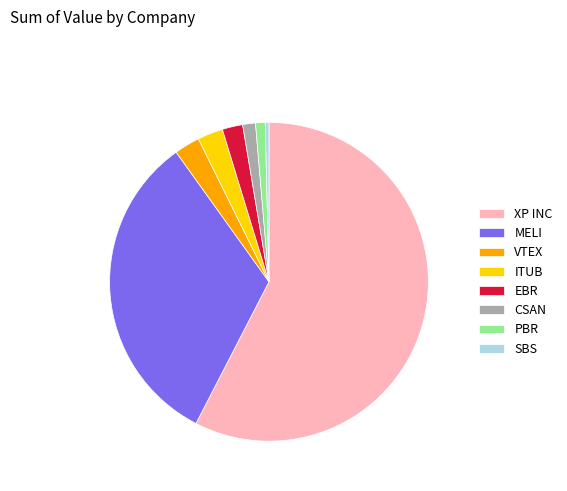

Is there any slice that represents more than half of the pie?

Yes